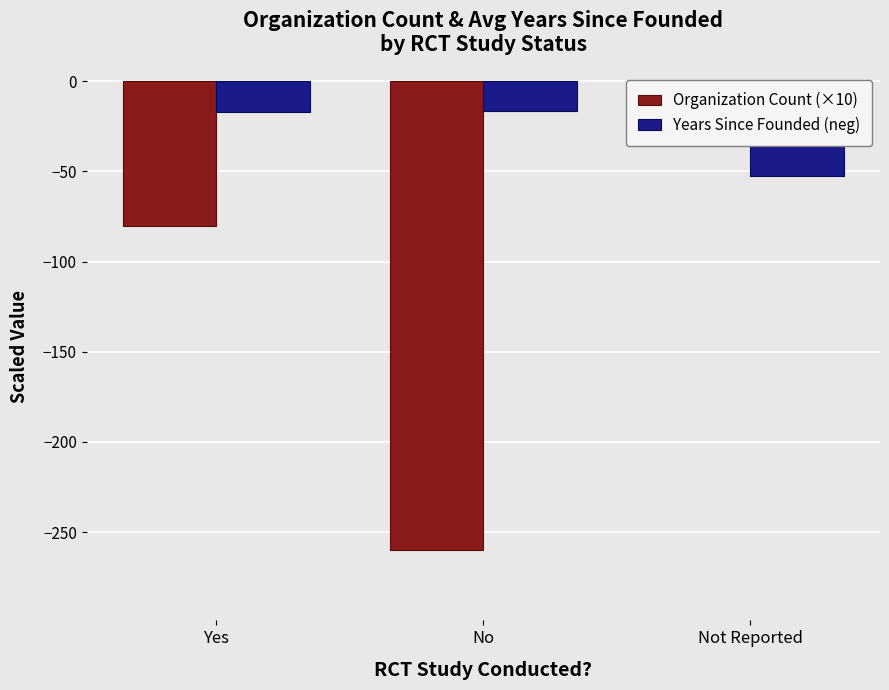

Reading left to right, transcribe all the data shown in this chart.

Organization Count (×10): Yes=-80.0	No=-260.0	Not Reported=-30.0
Years Since Founded (neg): Yes=-17.0	No=-16.2	Not Reported=-52.7